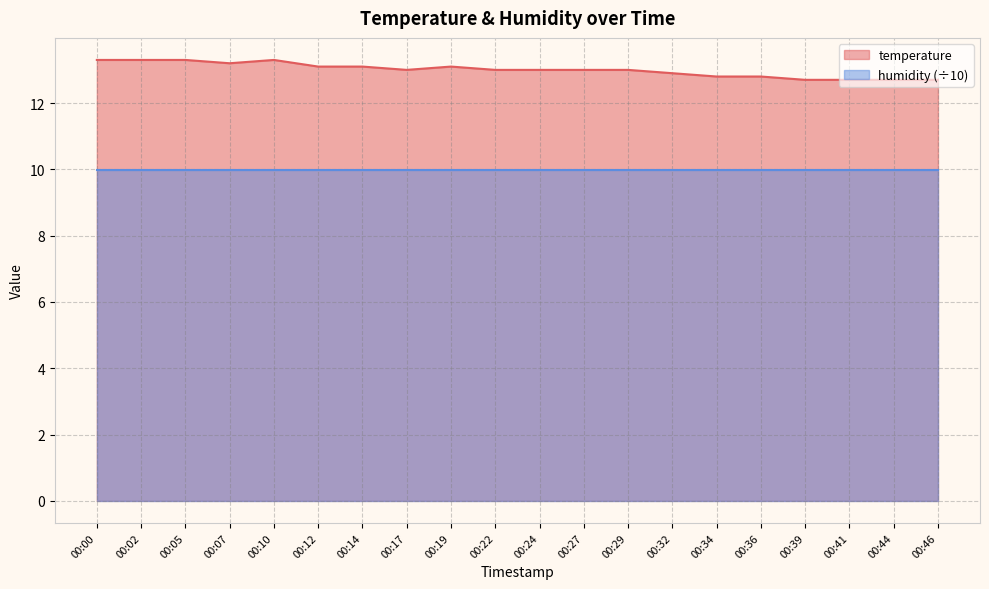

Count the values in the range 12 to 13.

12